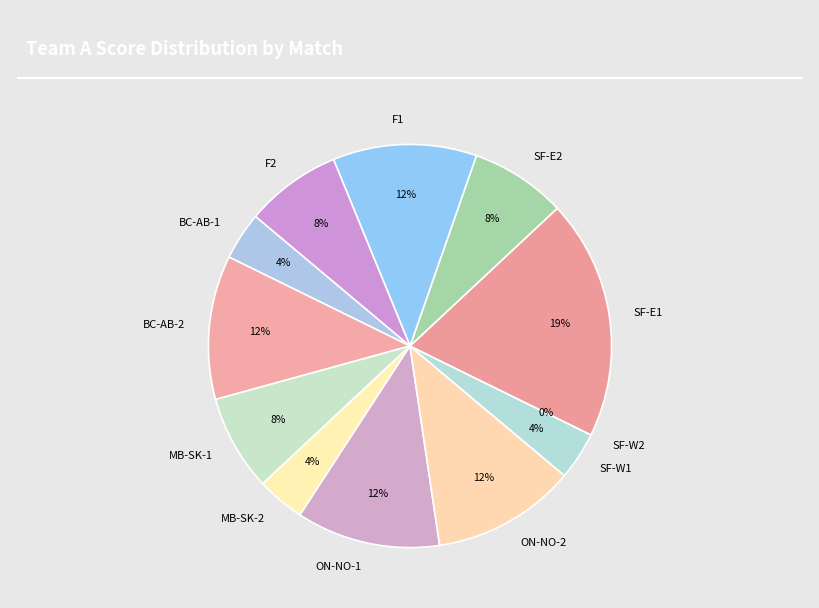

Does MB-SK-1 represent more than half of the total?

No